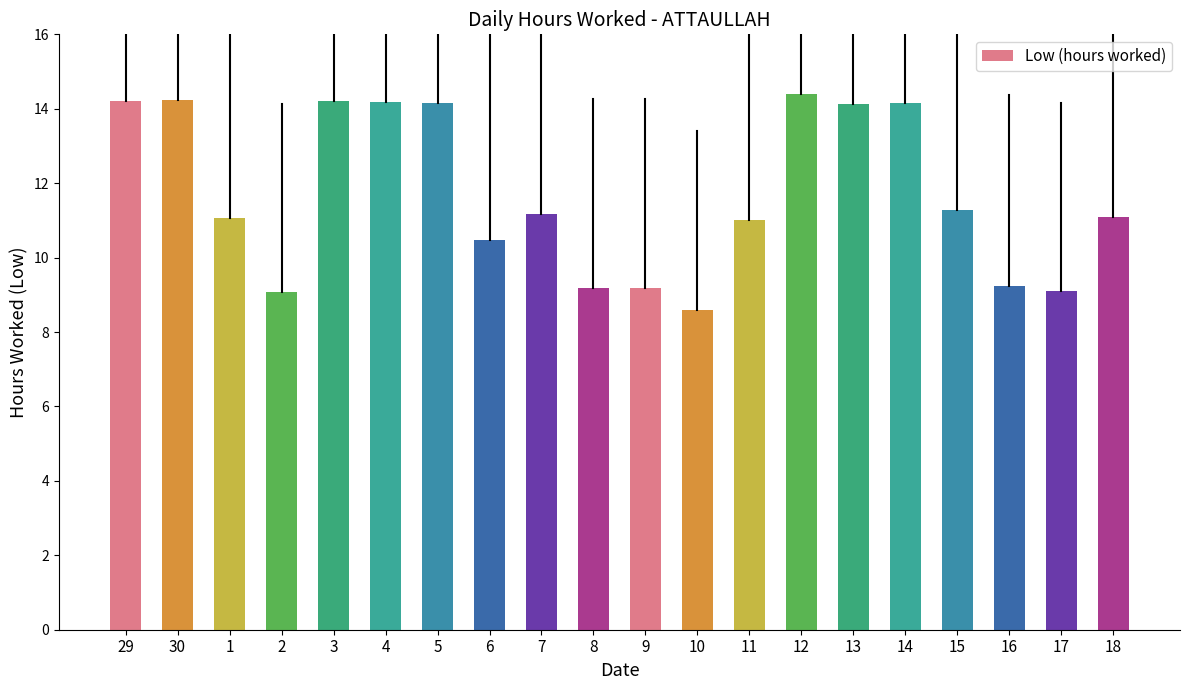

What is the change in value from 29 to 15?

-2.9